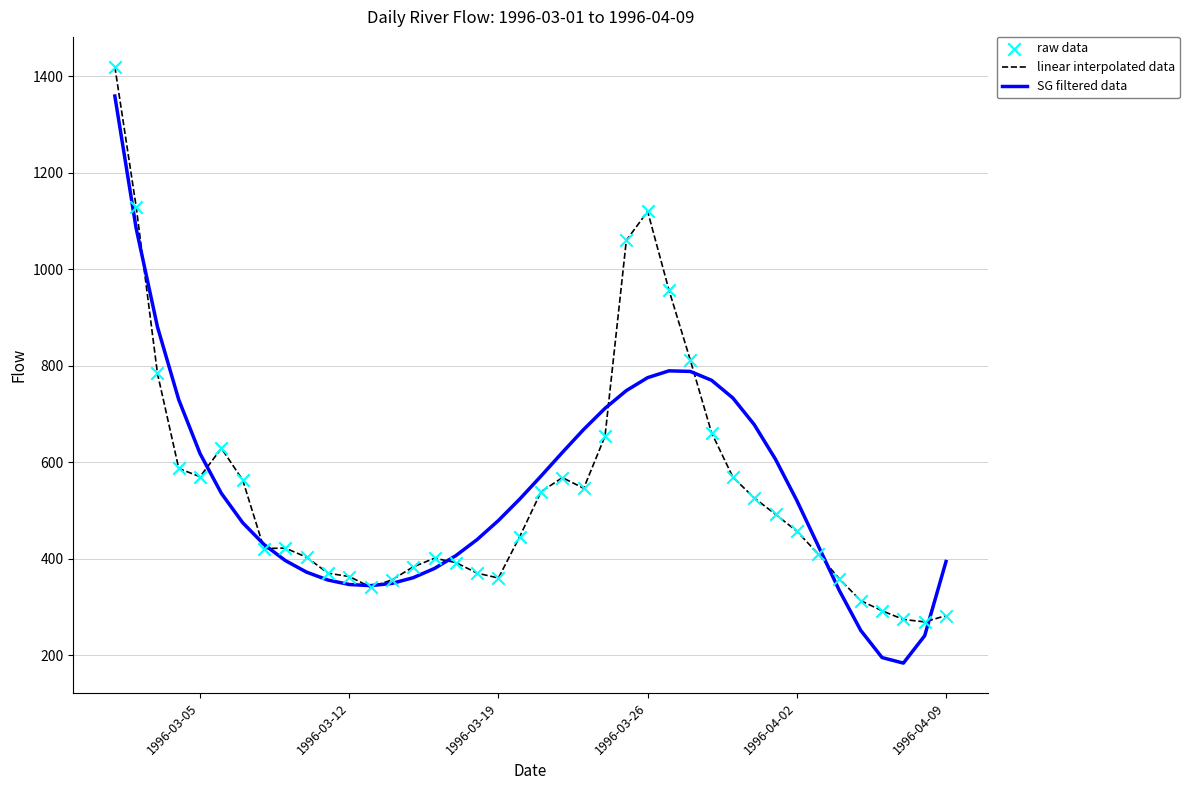

List the series in order of their peak value, highest first.

linear interpolated data, SG filtered data